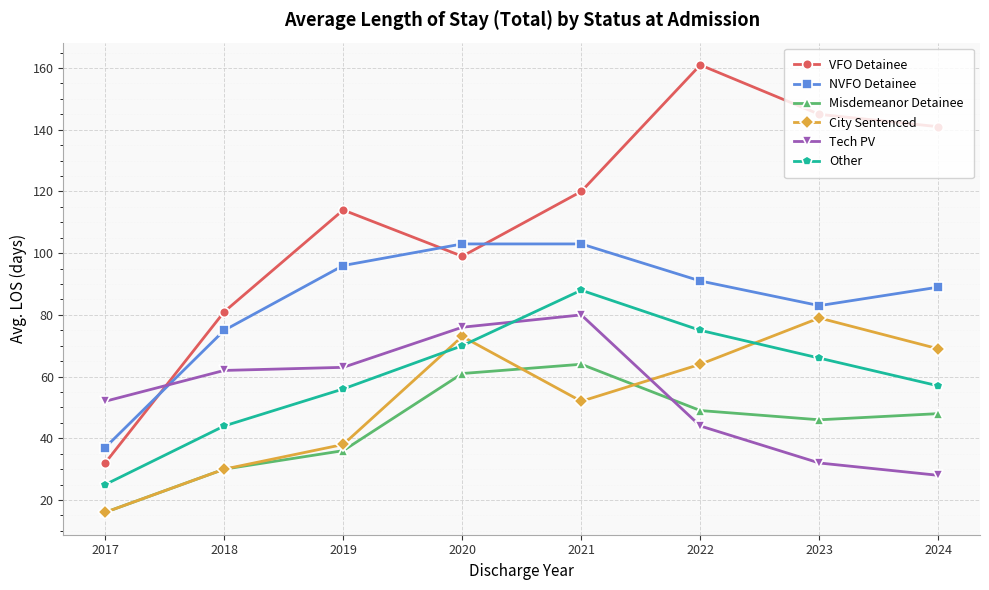

How many distinct data groups are displayed?

6